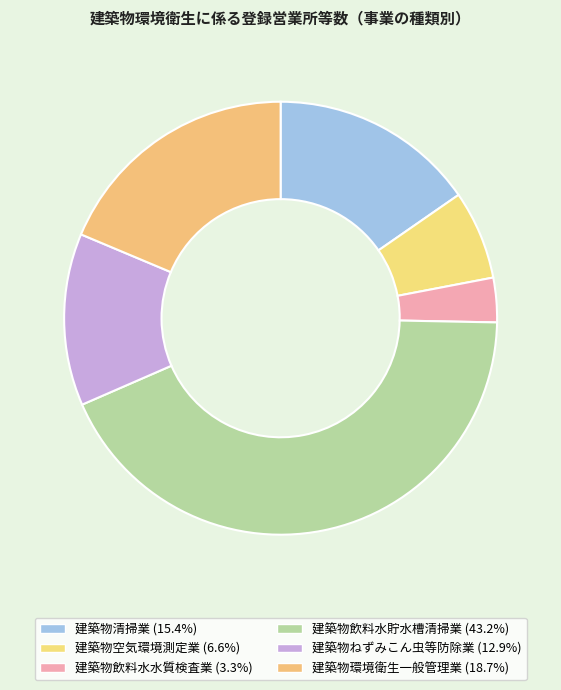

What is the largest slice in the pie chart?

建築物飲料水貯水槽清掃業